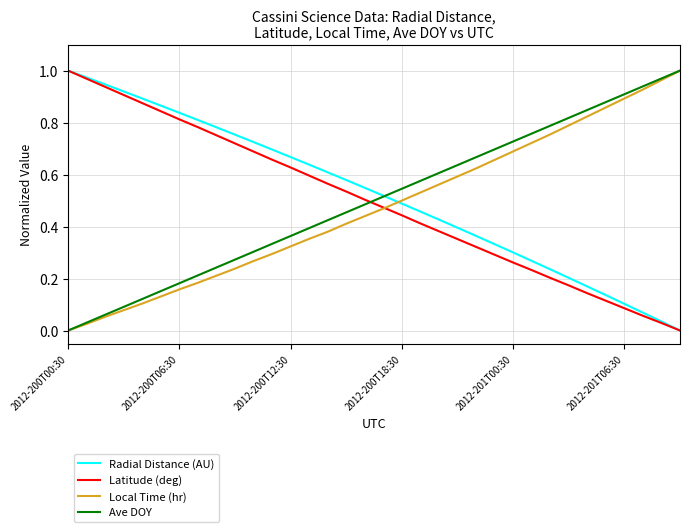

Which series ends up on top after the final intersection of Local Time (hr) and Radial Distance (AU)?

Local Time (hr)